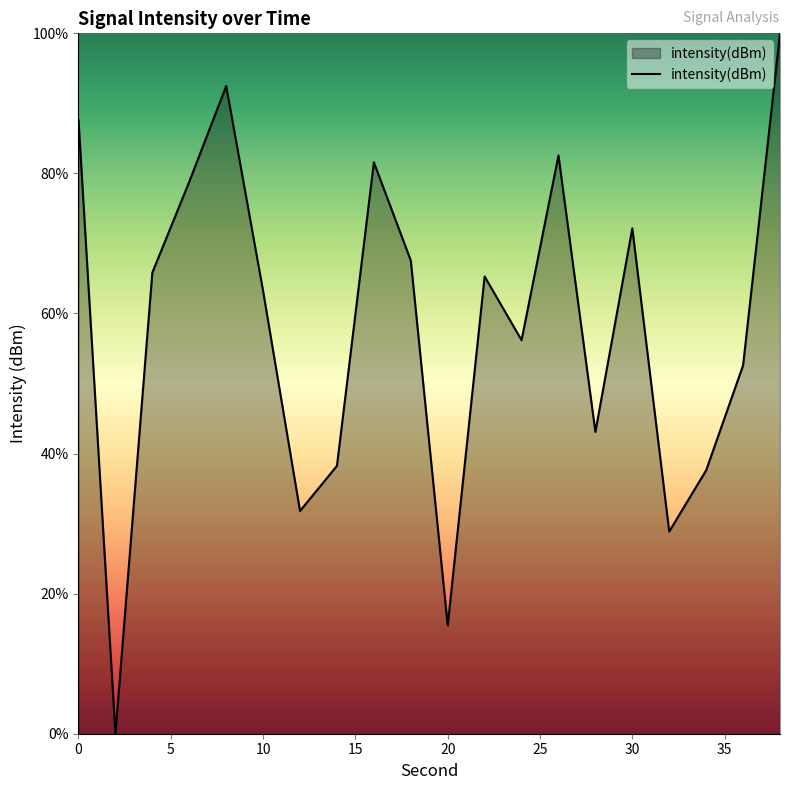

How many lines are shown in the chart?

1